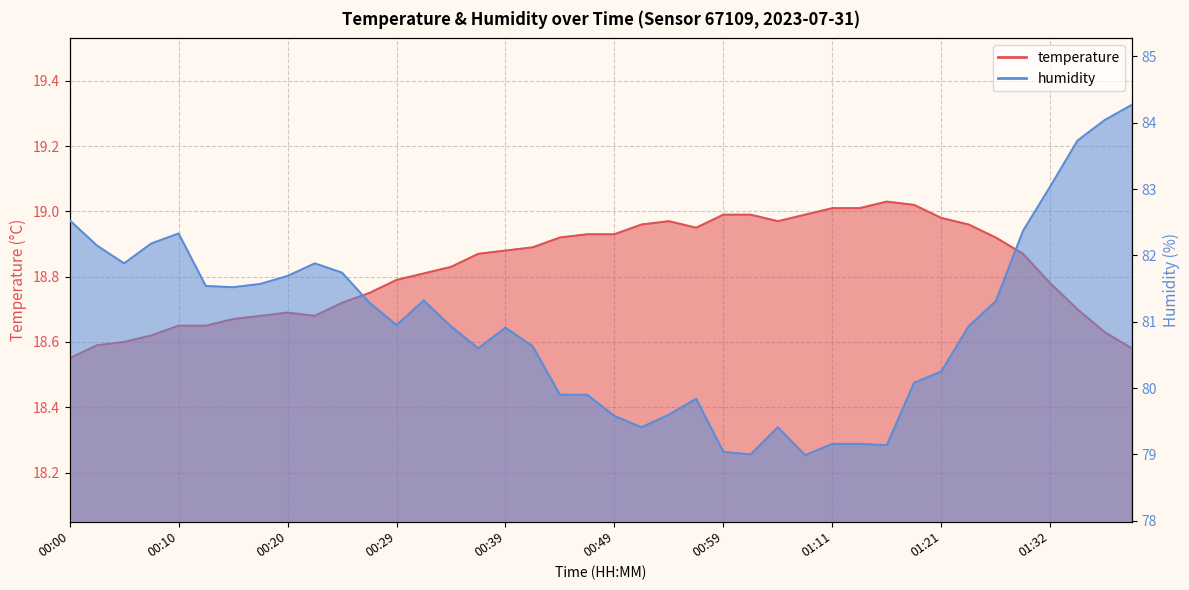

The value of temperature at 00:15 is 30.9. True or false?

False